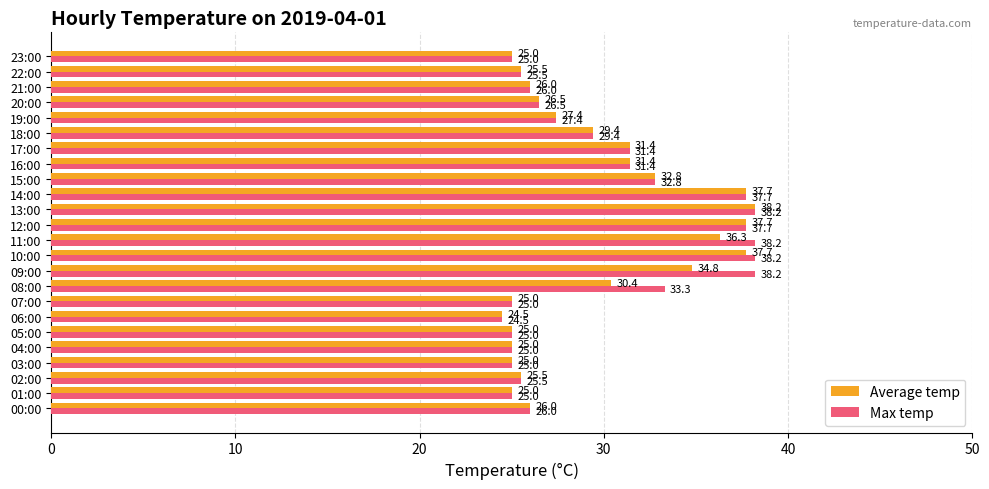

Is it true that Average temp equals 31.4 at 17:00?

True